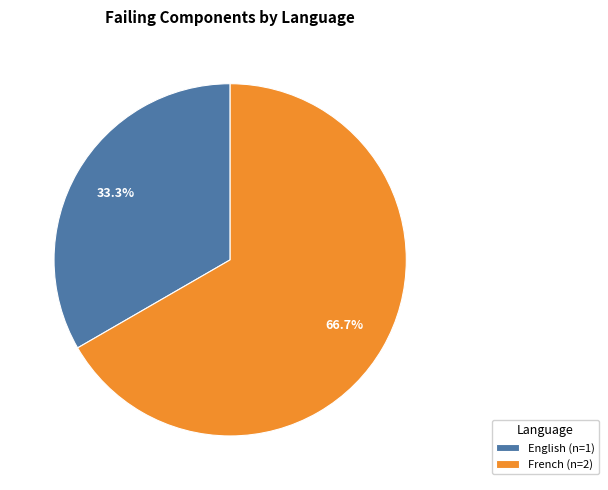

Rank the categories by value from highest to lowest.

French, English